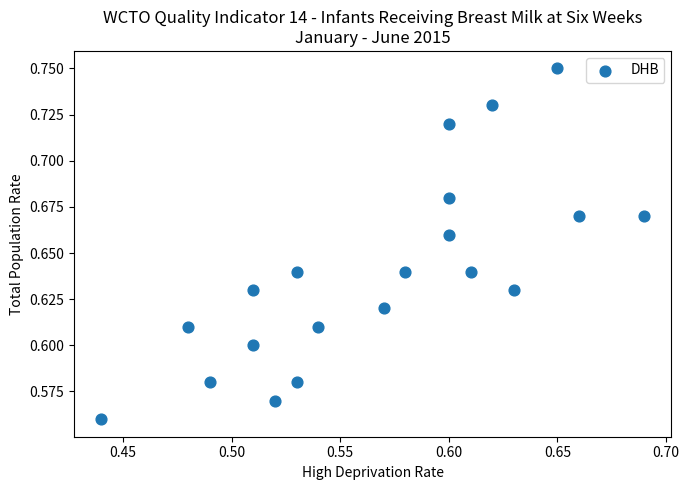

How many points are shown in the scatter plot?

20